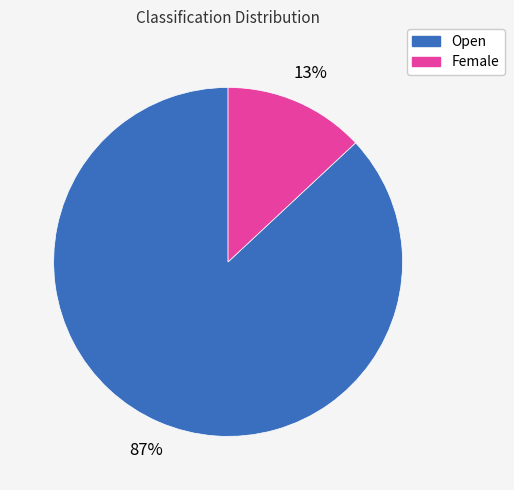

To the nearest percent, what is the average slice percentage?

50%